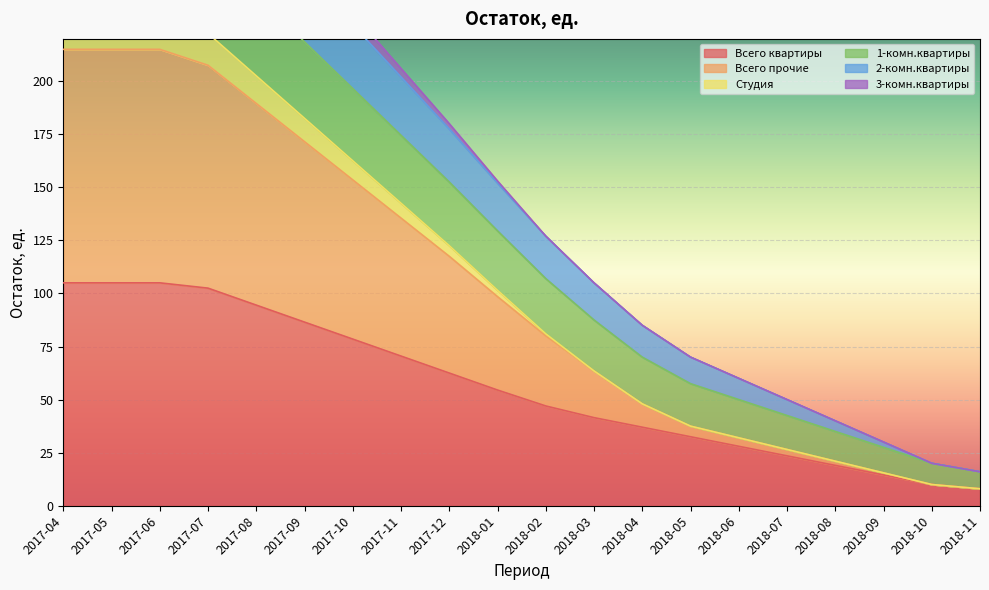

True or false: 1-комн.квартиры has a value of 30.0 at 2018-09.

True